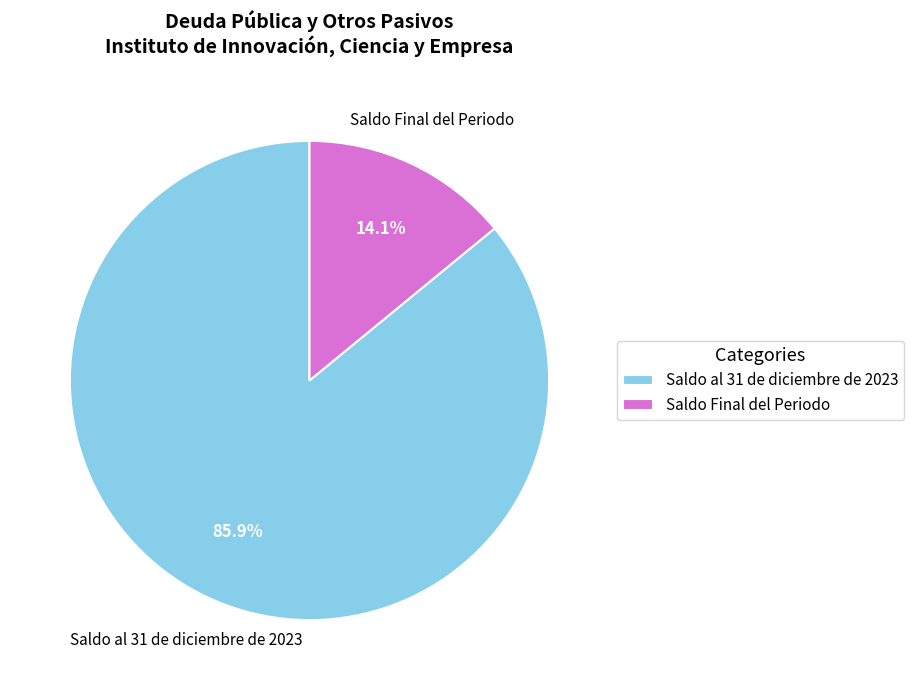

Rank the categories by value from highest to lowest.

Saldo al 31 de diciembre de 2023, Saldo Final del Periodo